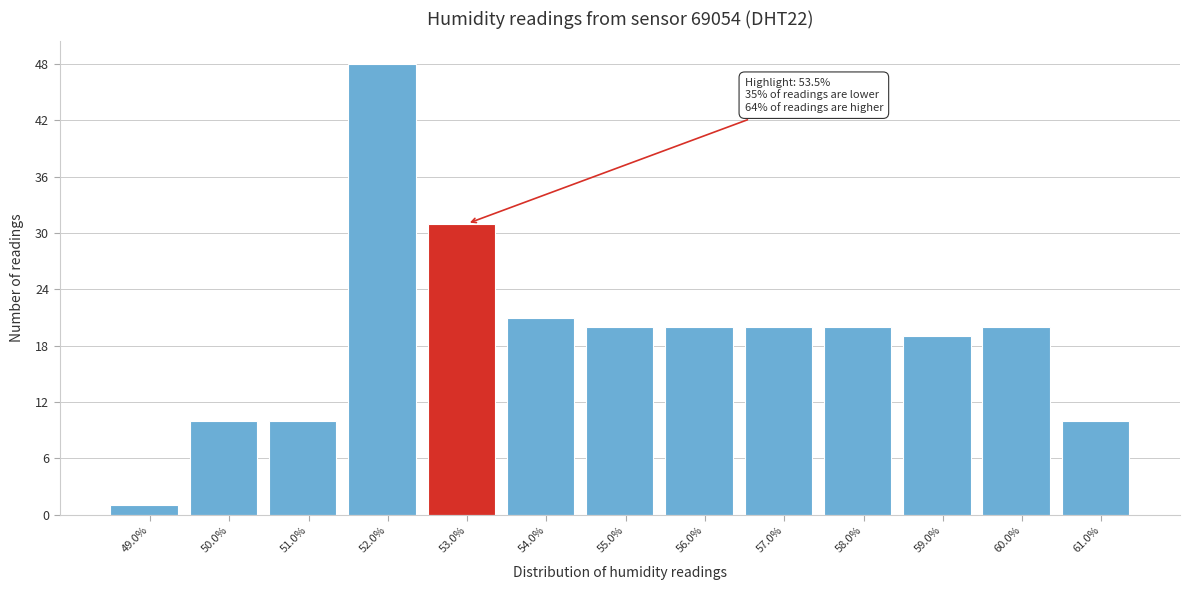

Reading left to right, transcribe all the data shown in this chart.

49.0%=1	50.0%=10	51.0%=10	52.0%=48	53.0%=31	54.0%=21	55.0%=20	56.0%=20	57.0%=20	58.0%=20	59.0%=19	60.0%=20	61.0%=10